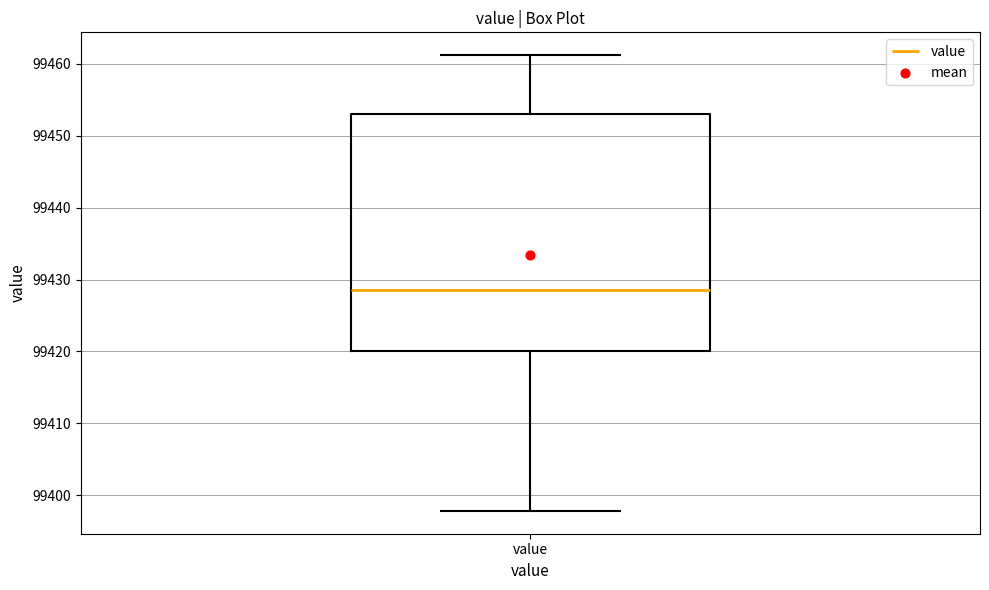

Read this box plot against the y-axis: the position of the median line, the range covered by the box, and the ends of both whiskers. The values are not printed on the chart, so give them approximately, as read against the axis.

median 99429, box 99420 to 99453, whiskers 99398 to 99461